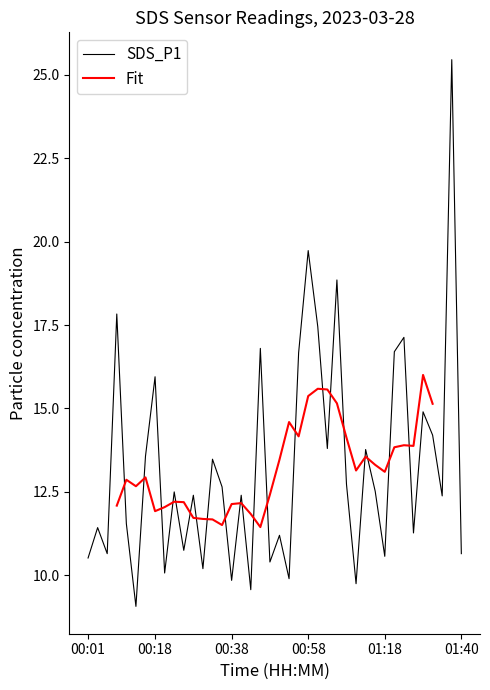

Which has a higher value, 01:35 or 01:40?

01:35